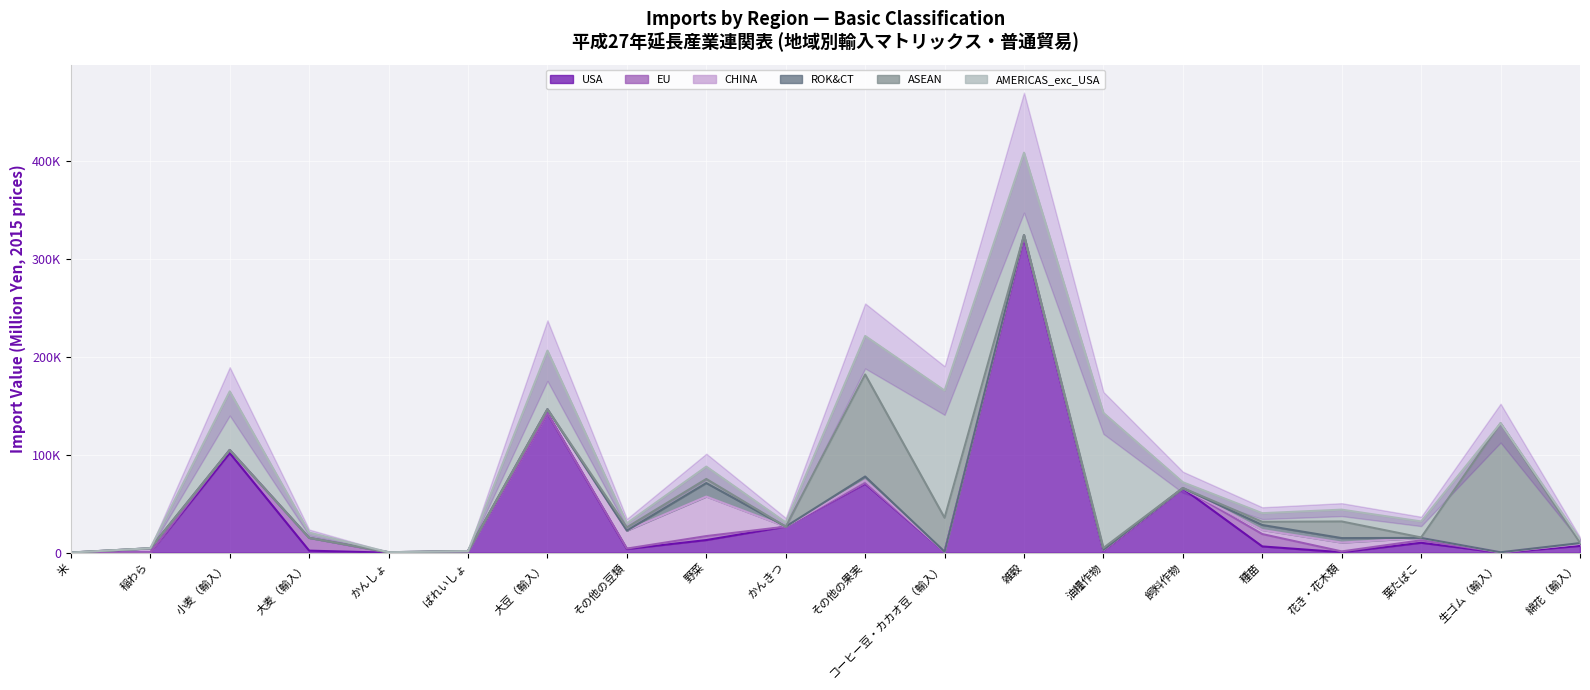

How many data points does each series have?

20